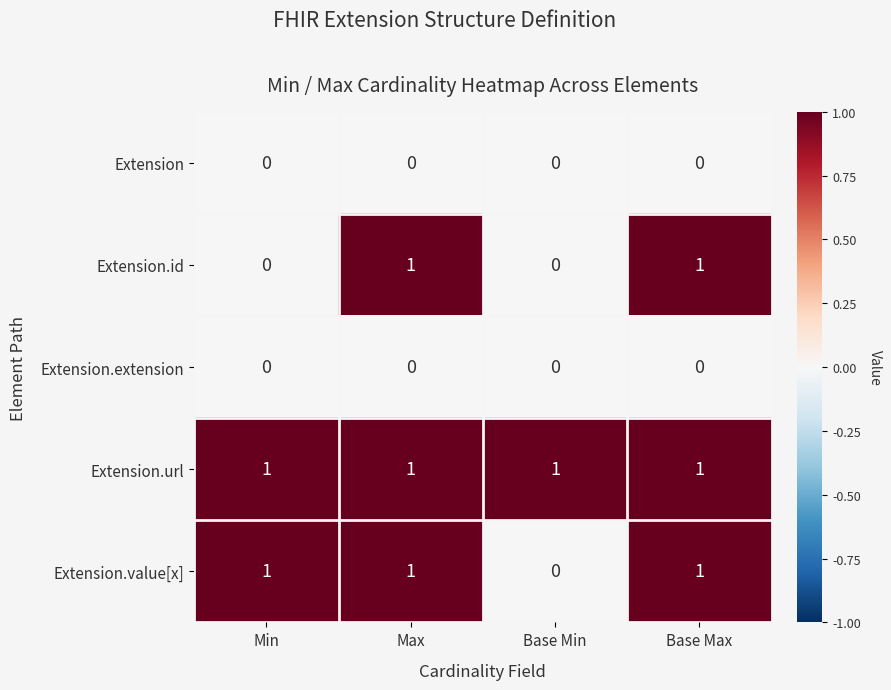

Is it true that Extension equals 0 at Min?

True